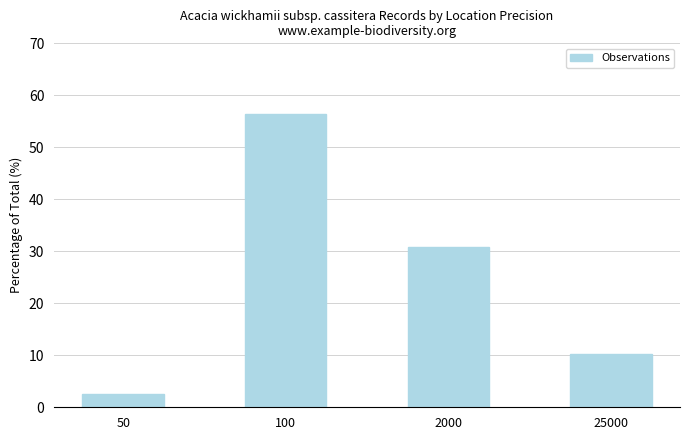

True or false: the data shows 3.0 at 25000.

False